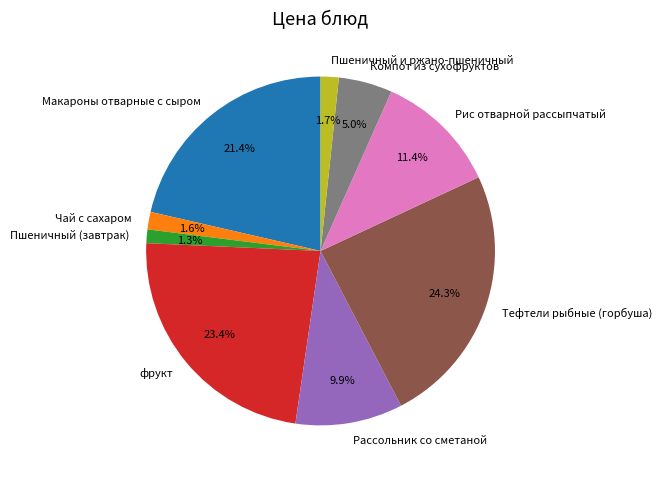

Is the sum of Чай с сахаром and Рассольник со сметаной greater than half?

No